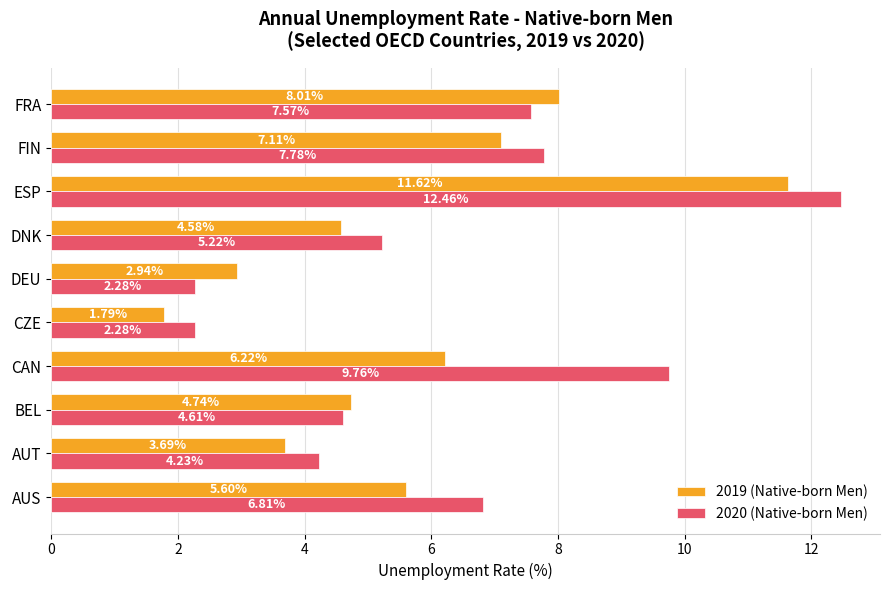

What is the difference between the maximum and minimum values in the 2020 (Native-born Men) series?

10.2